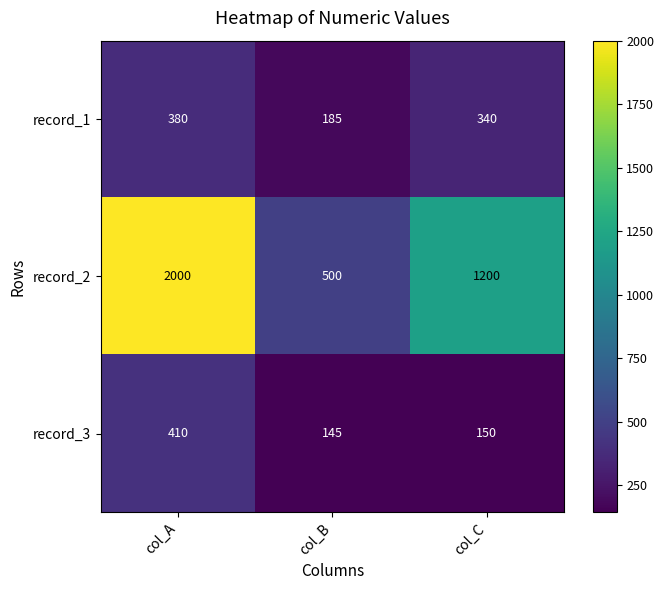

At which label does record_2 reach its peak?

col_A